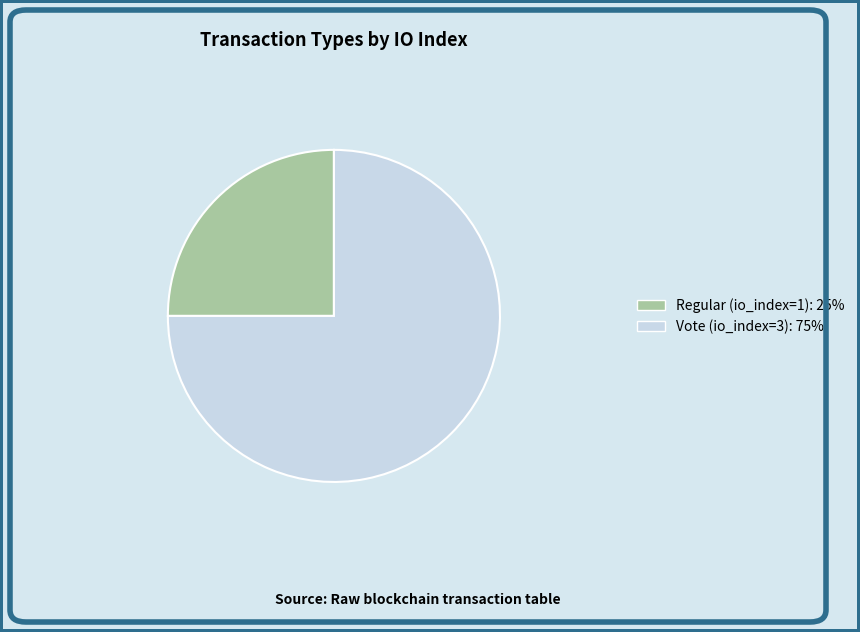

Does Regular (io_index=1) account for over 50% of the chart?

No